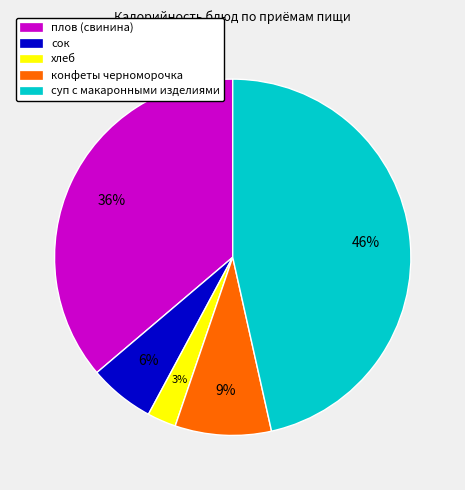

Which has a higher value, плов (свинина) or конфеты черноморочка?

плов (свинина)